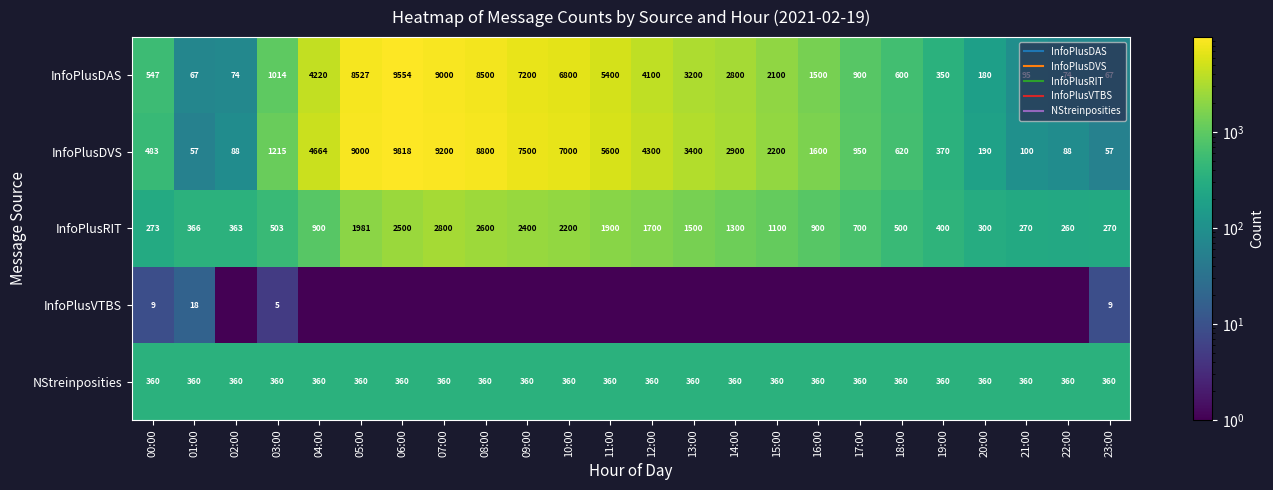

The value of NStreinposities at 18:00 is 360.0. True or false?

True